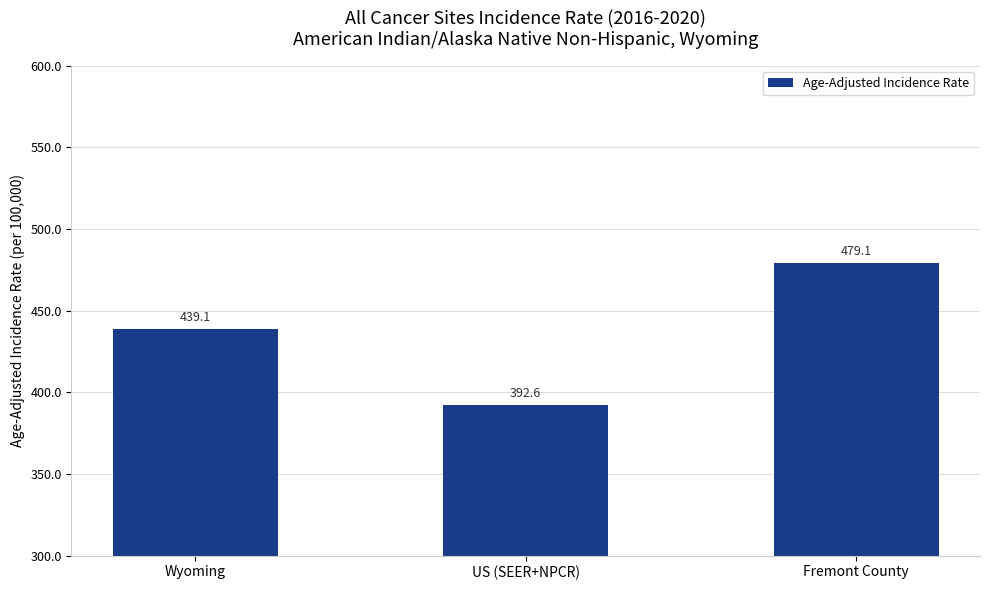

The value at Wyoming is 439.1. True or false?

True